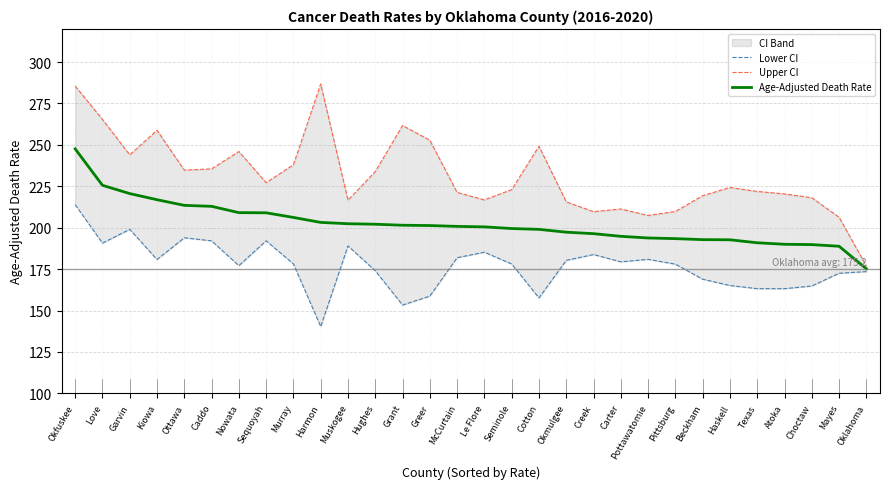

True or false: Lower CI and Upper CI intersect in this chart.

False